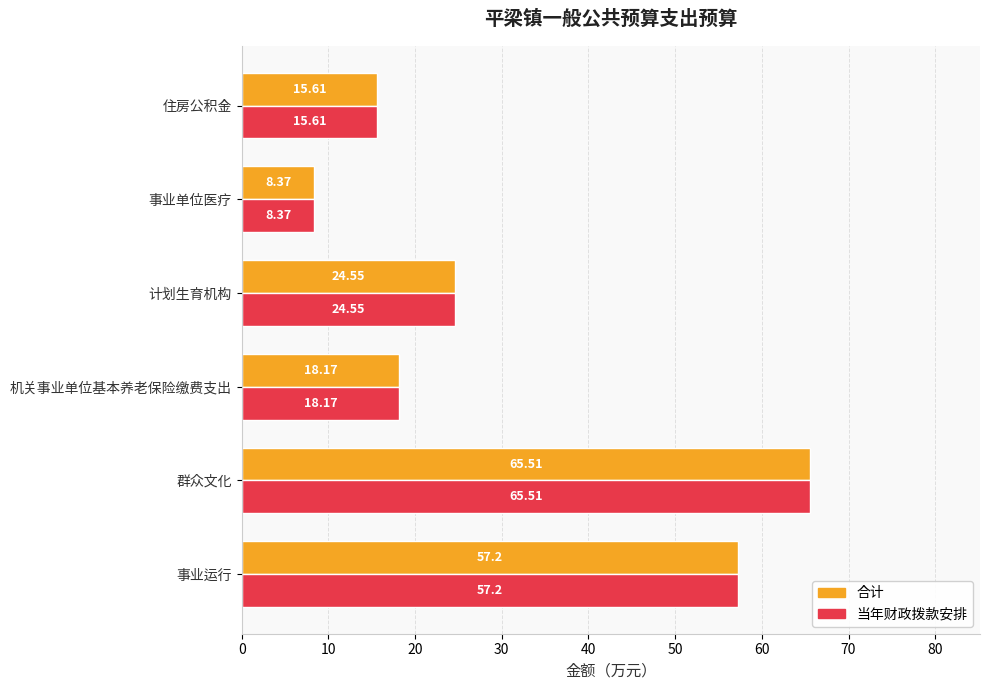

What is the sum of all 当年财政拨款安排 values?

189.4